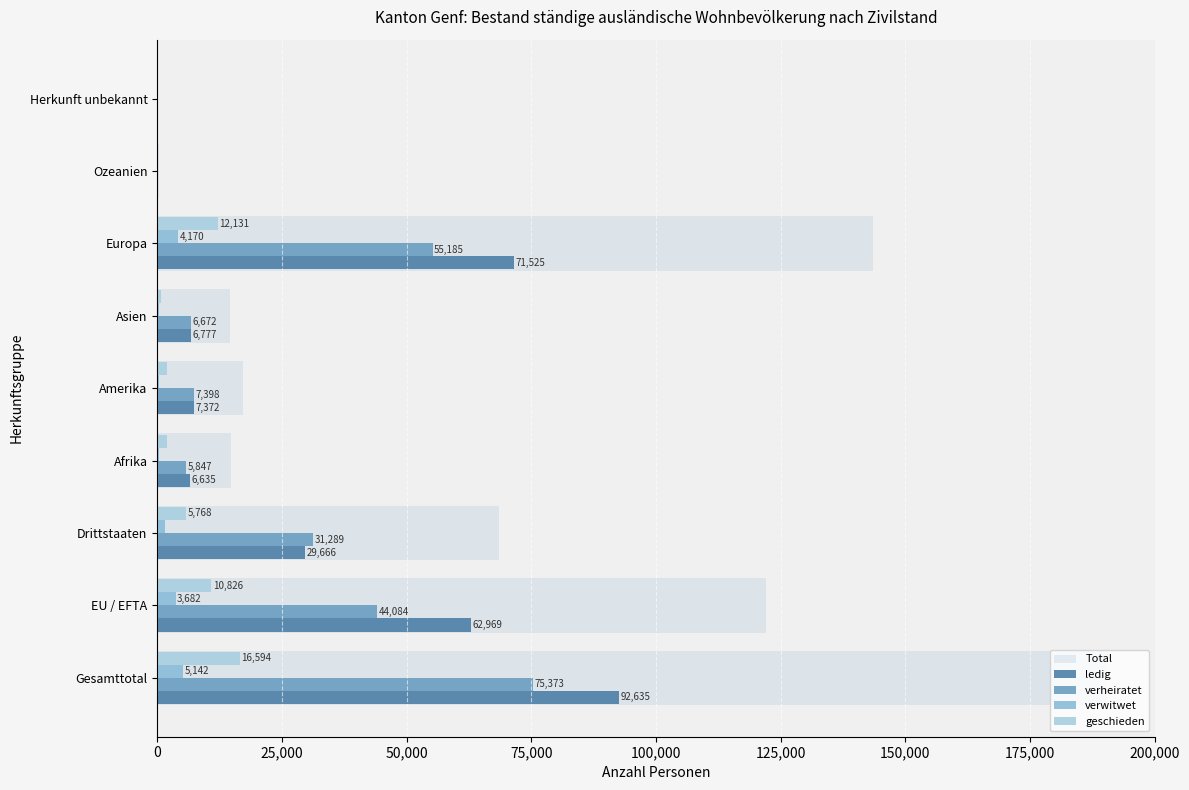

Which series has the largest total across all categories?

Total